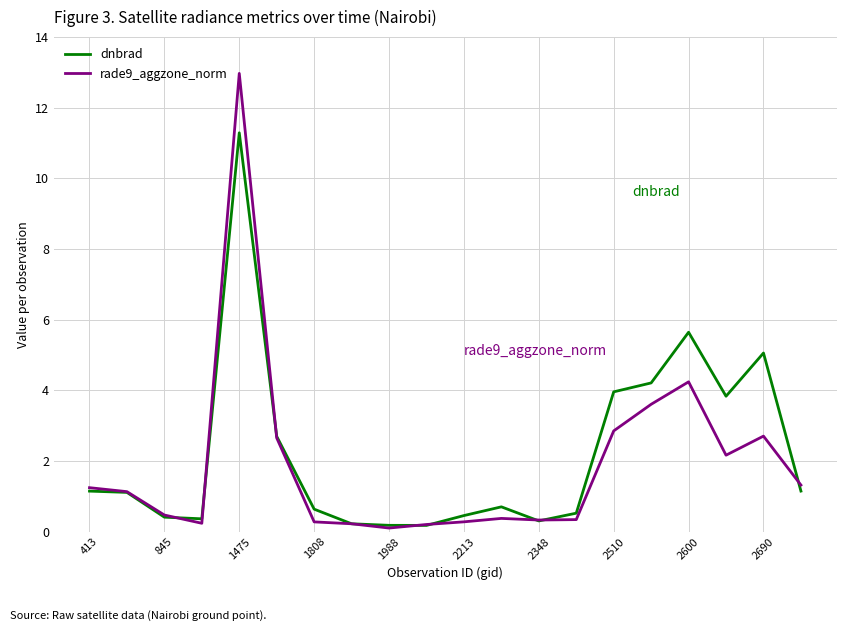

Rank the series by their maximum value, from highest to lowest.

rade9_aggzone_norm, dnbrad